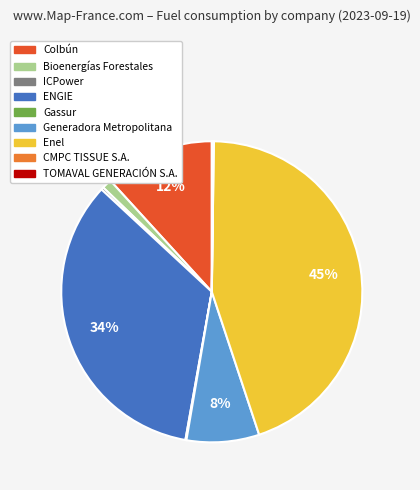

Does any single category account for the majority?

No